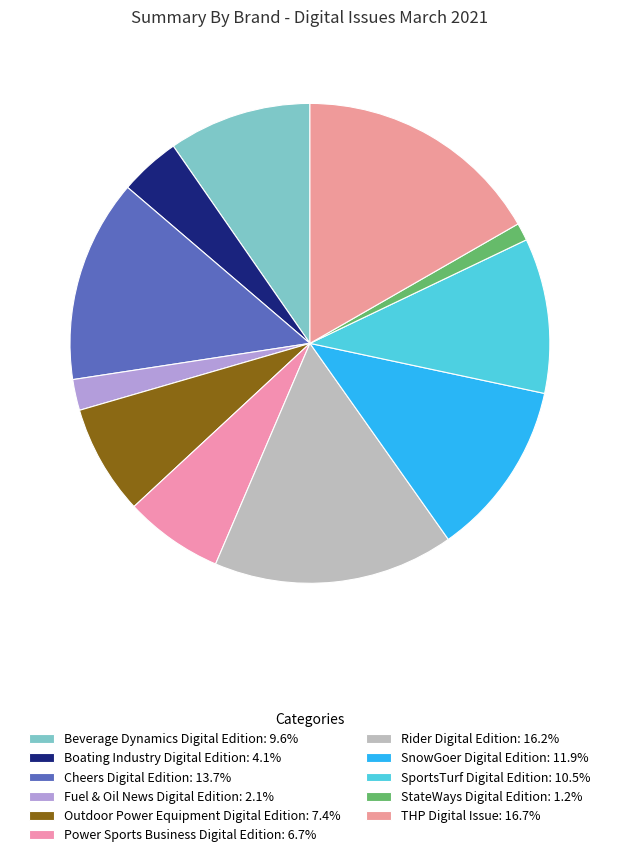

True or false: StateWays Digital Edition accounts for 1% of the total.

True